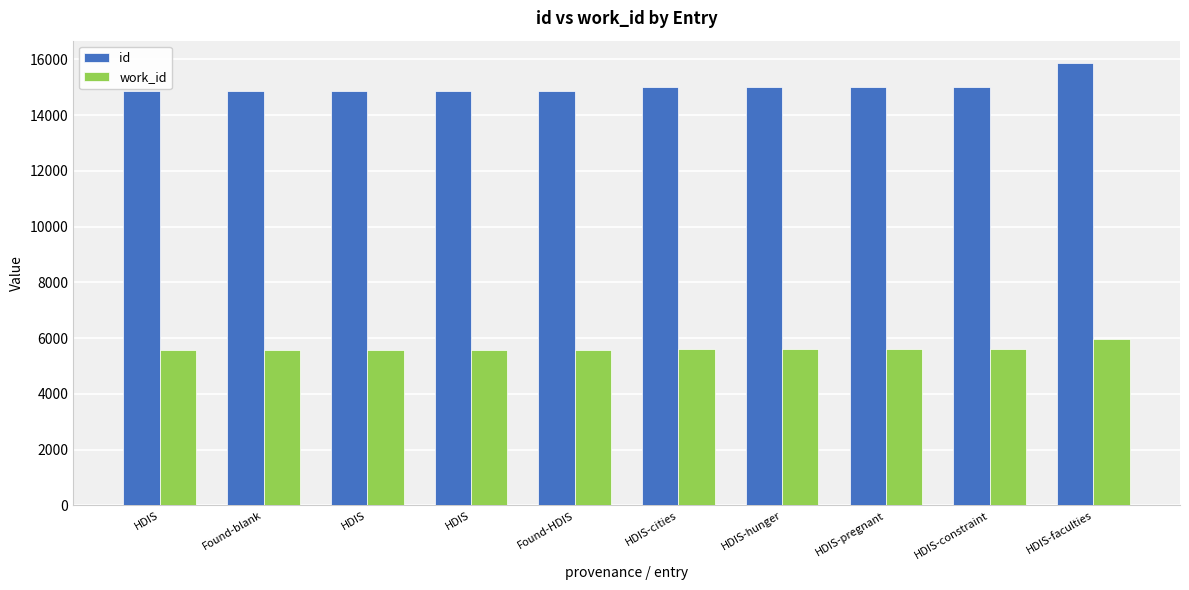

What is the highest value of the id series?

15881